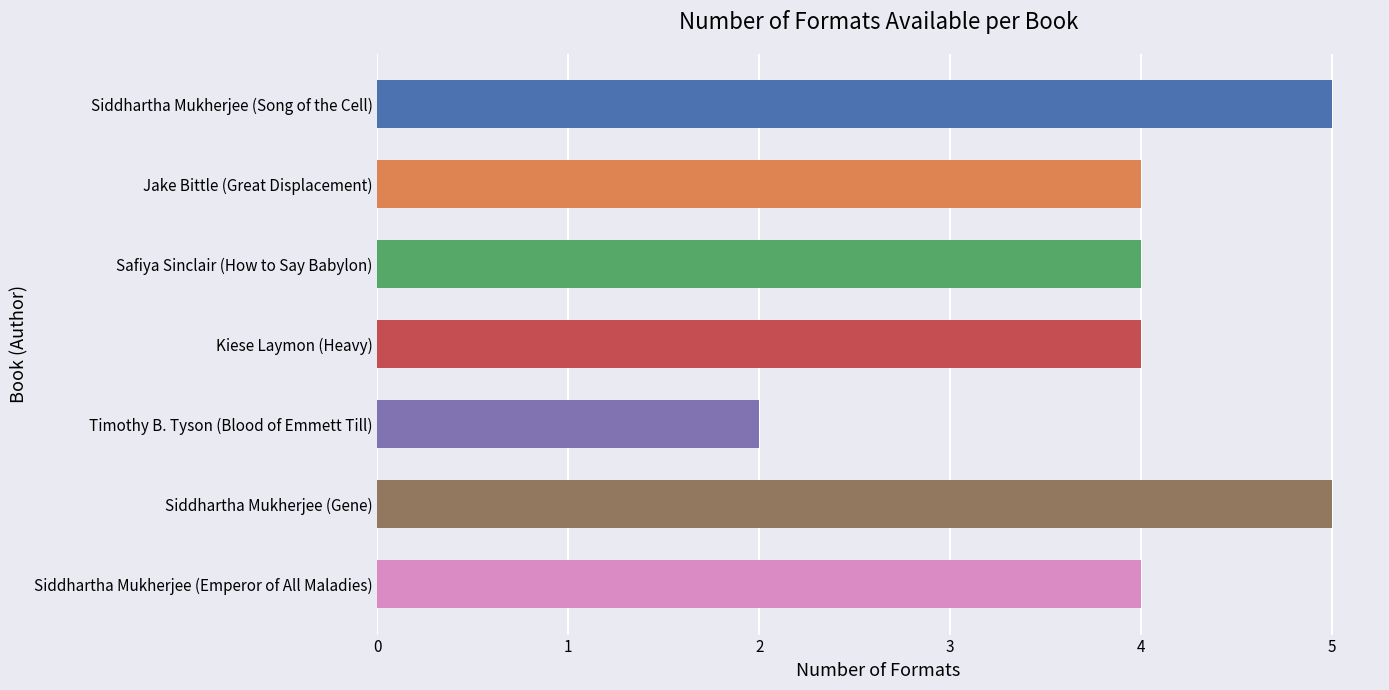

What is the difference between the second highest and second lowest values?

1